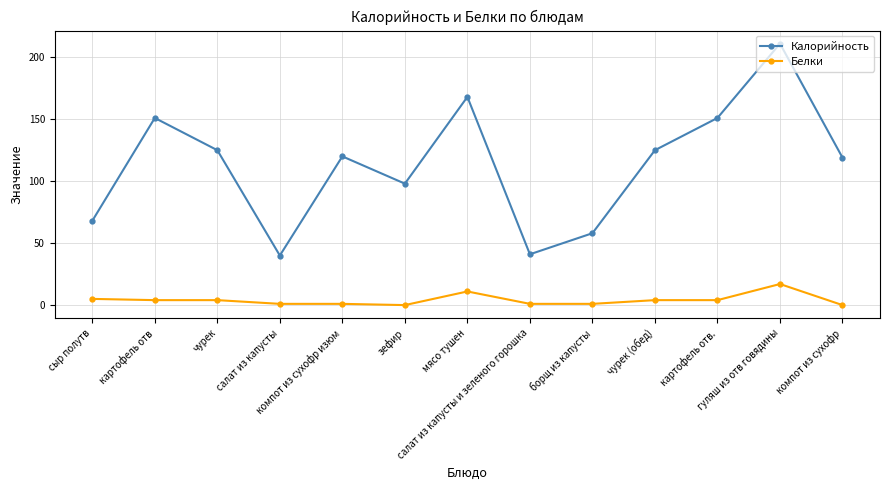

Is it true that Калорийность equals 205 at чурек?

False